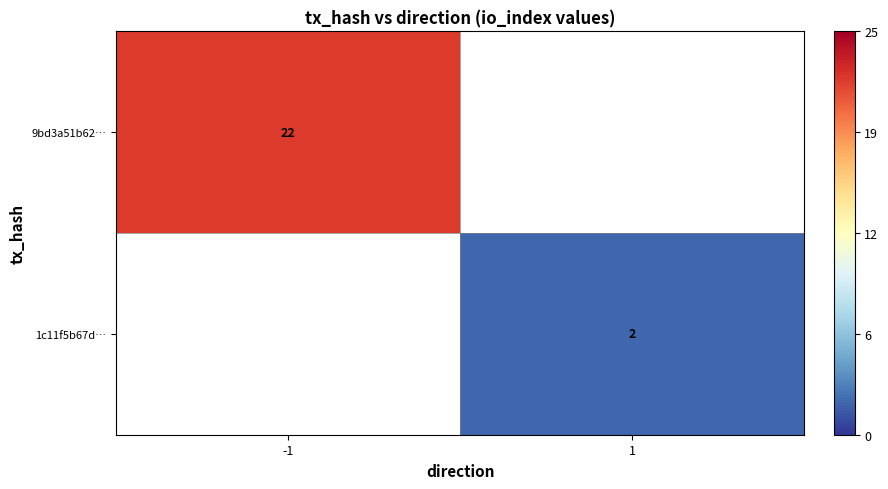

Between 1 and -1, which is larger?

-1